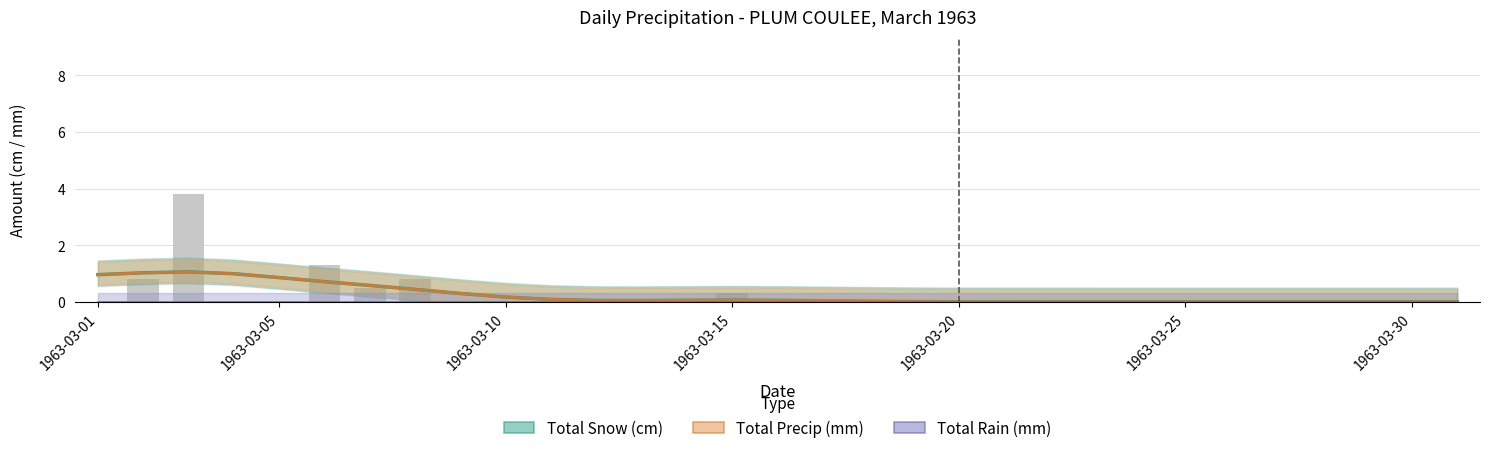

What is the highest value of the Total Snow (cm) series?

1.1